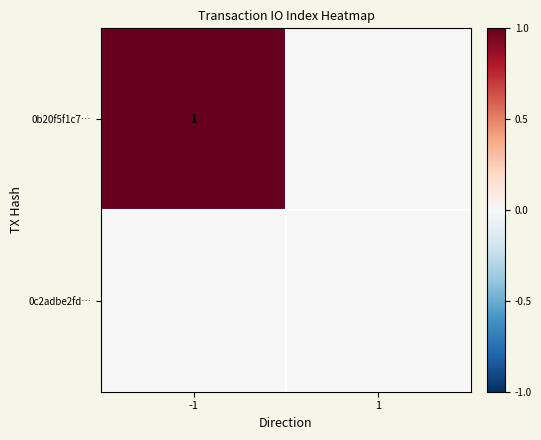

The value of 0b20f5f1c7… at -1 is 2. True or false?

False